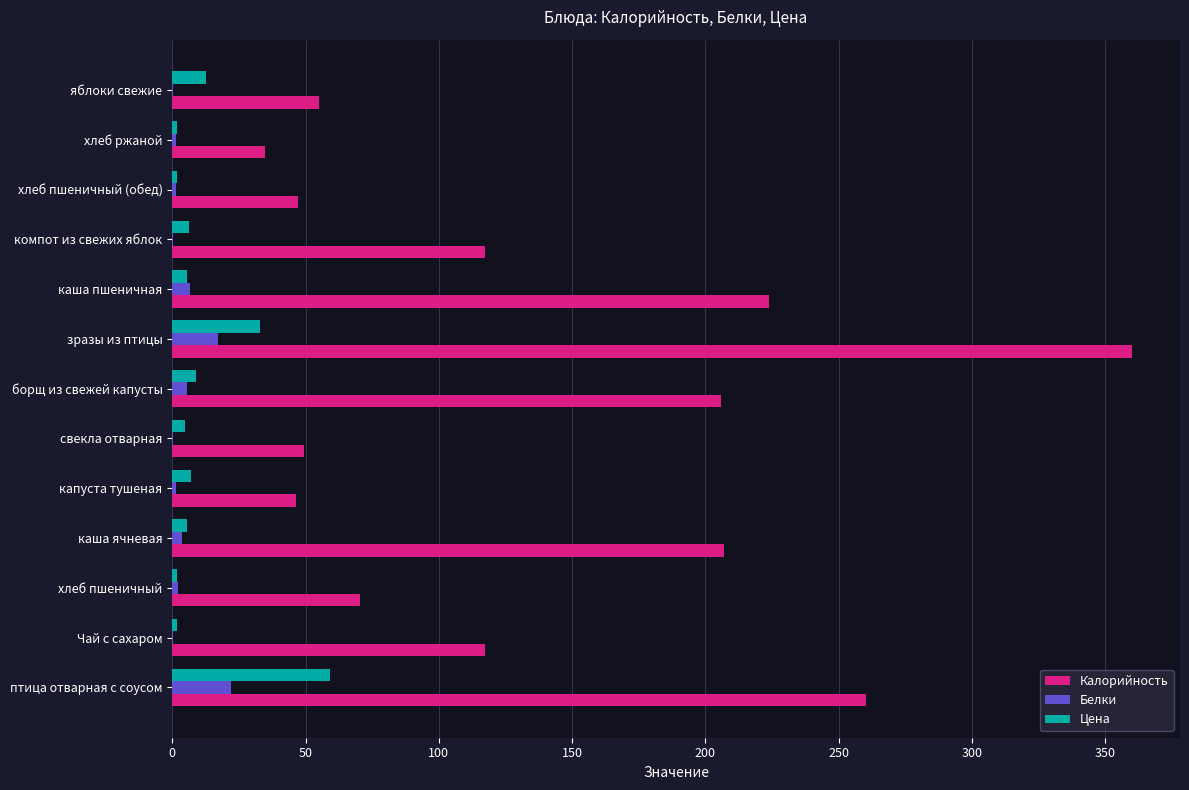

Which series has the largest range (max minus min)?

Калорийность